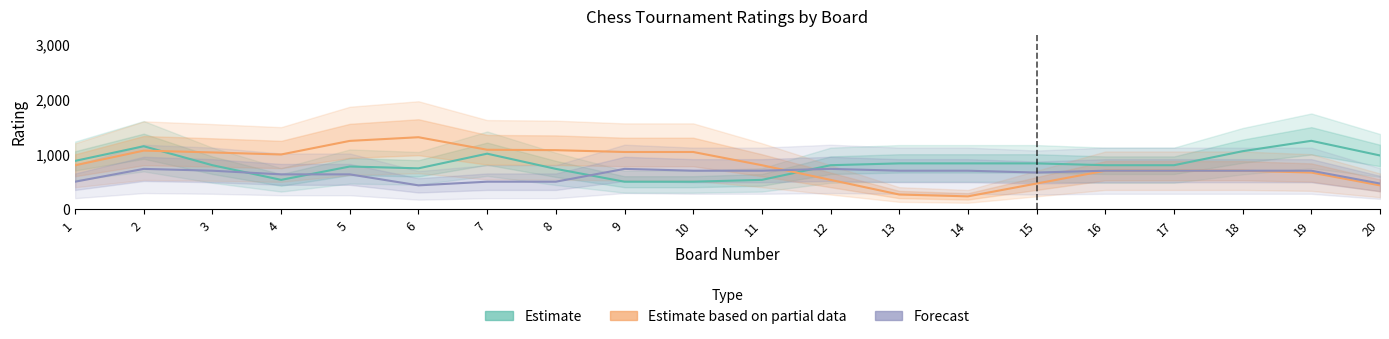

At which category does Estimate based on partial data reach its first local valley?

4